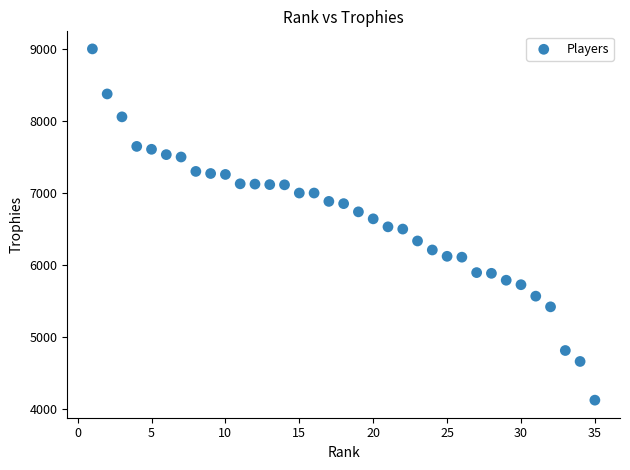

What is the range of Y values (max minus min)?

4874